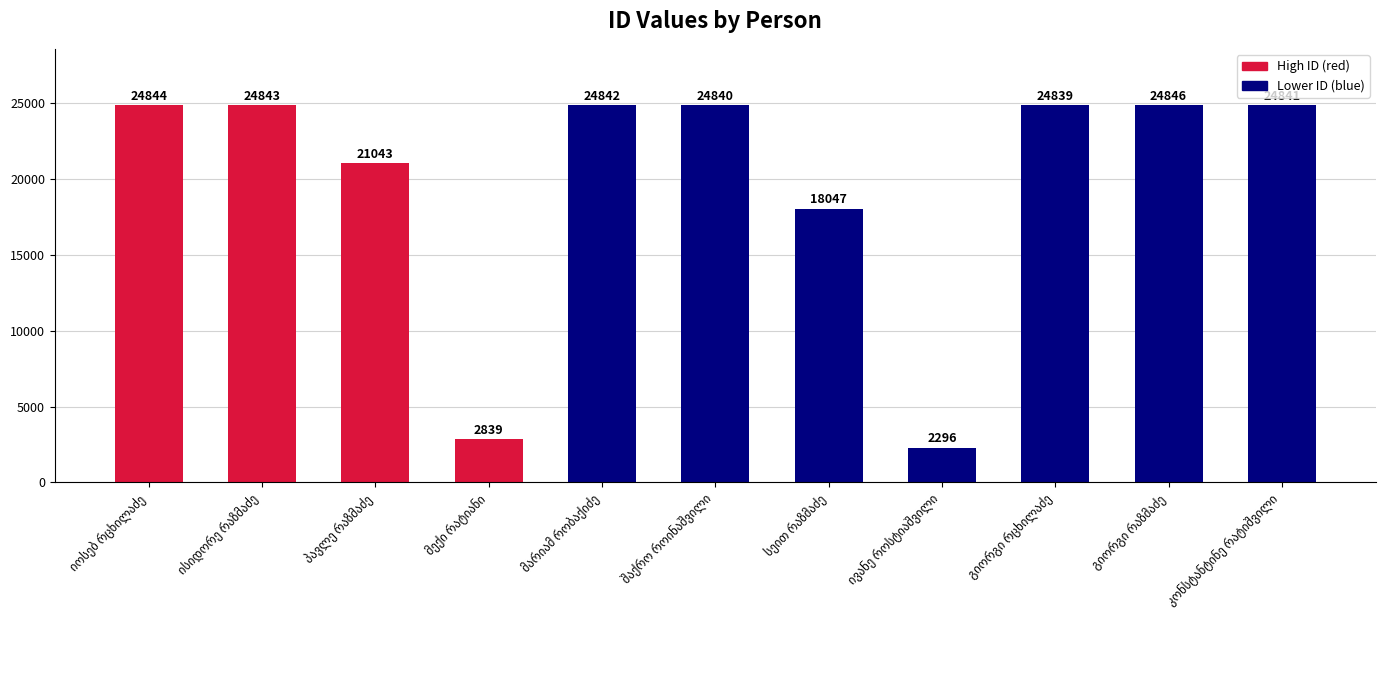

What is the value of the 11th bar from the left?

24841